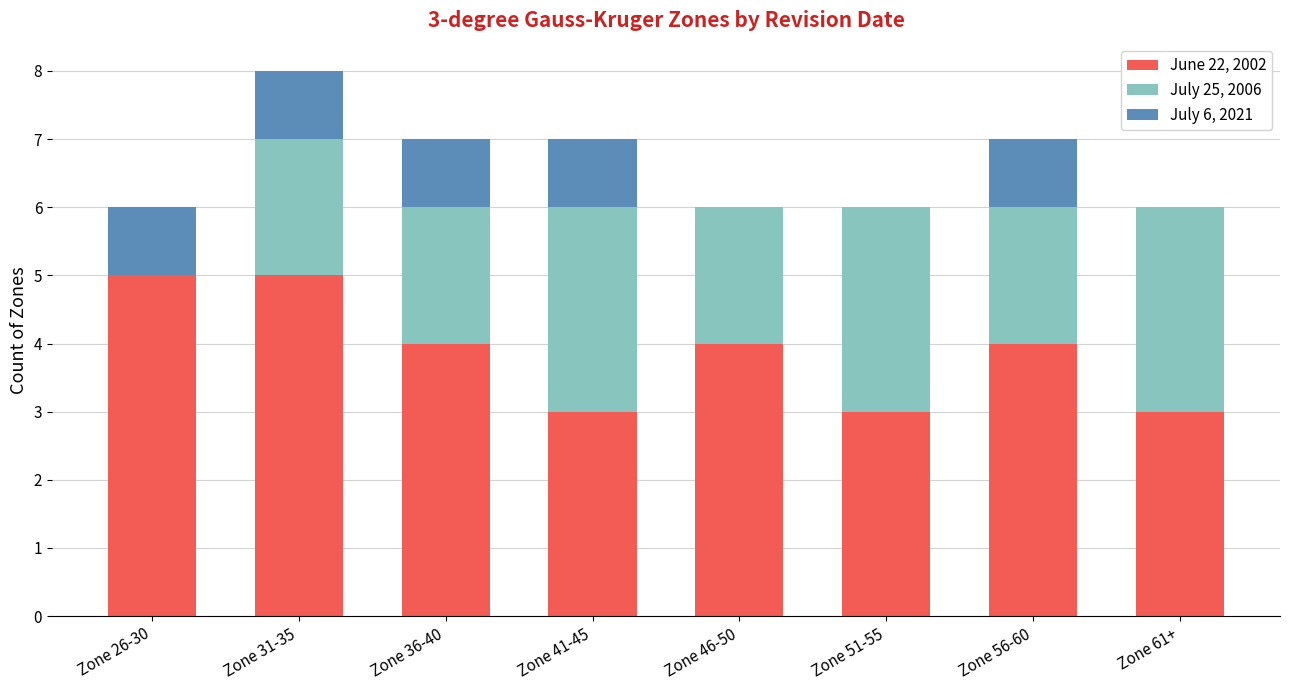

What is the total value across all series at Zone 31-35?

8